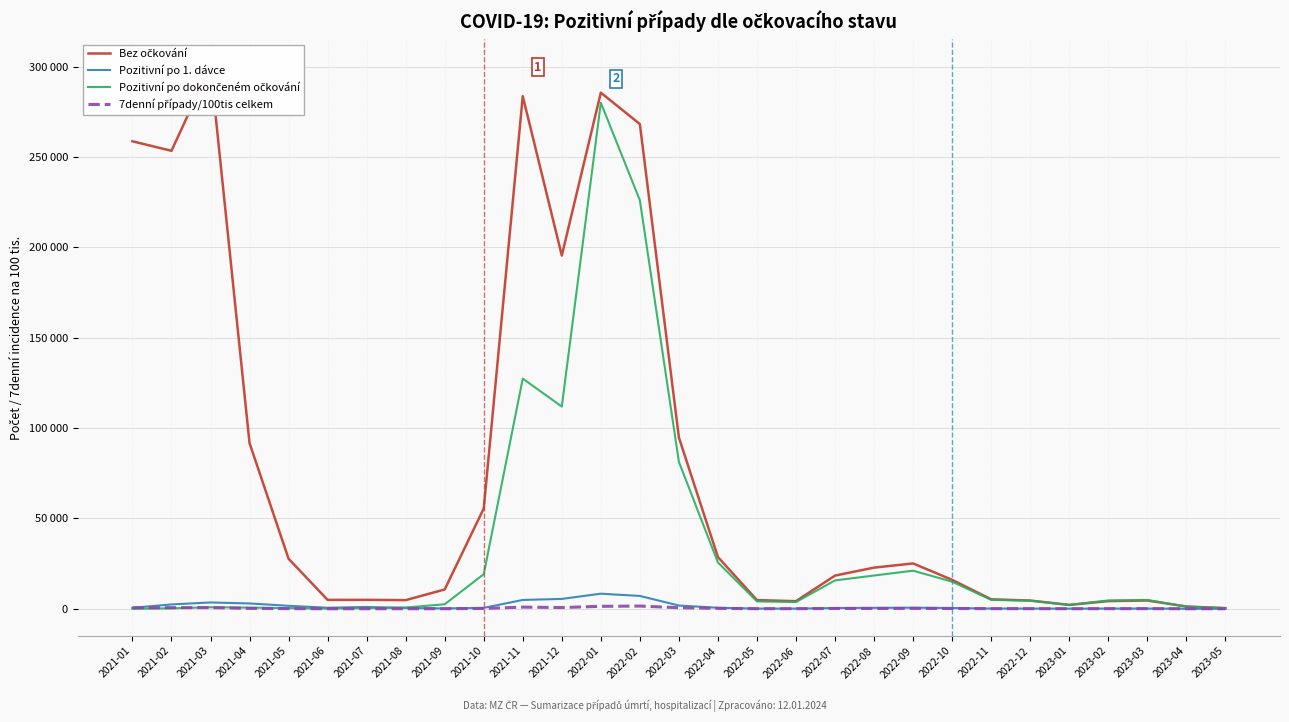

Which series changed the most between 2022-02 and 2023-05?

Bez očkování